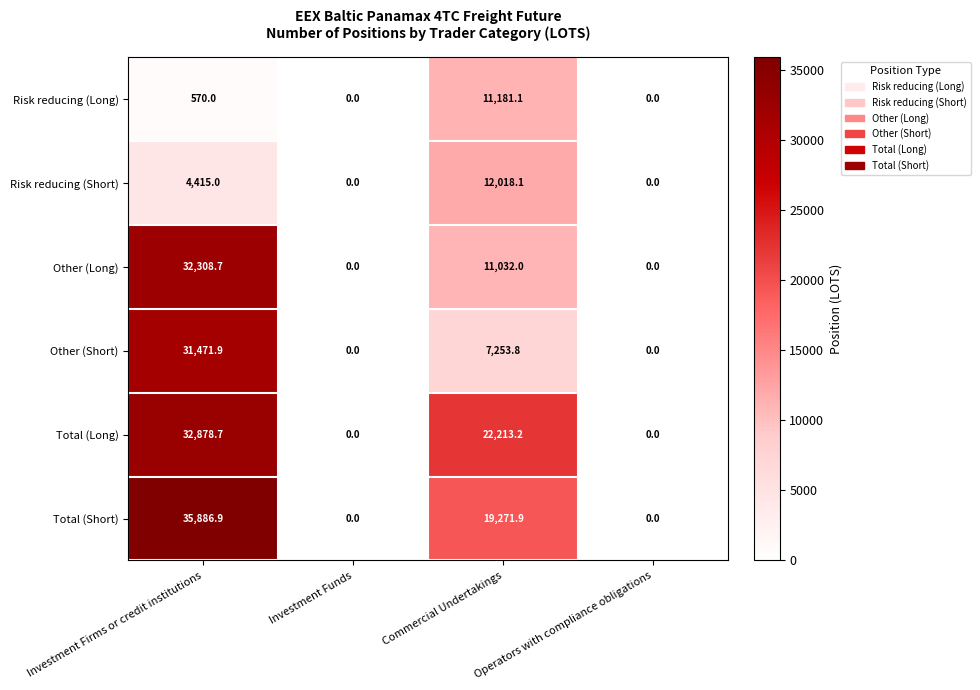

What is the spread (max minus min) of values at Commercial Undertakings?

14959.4